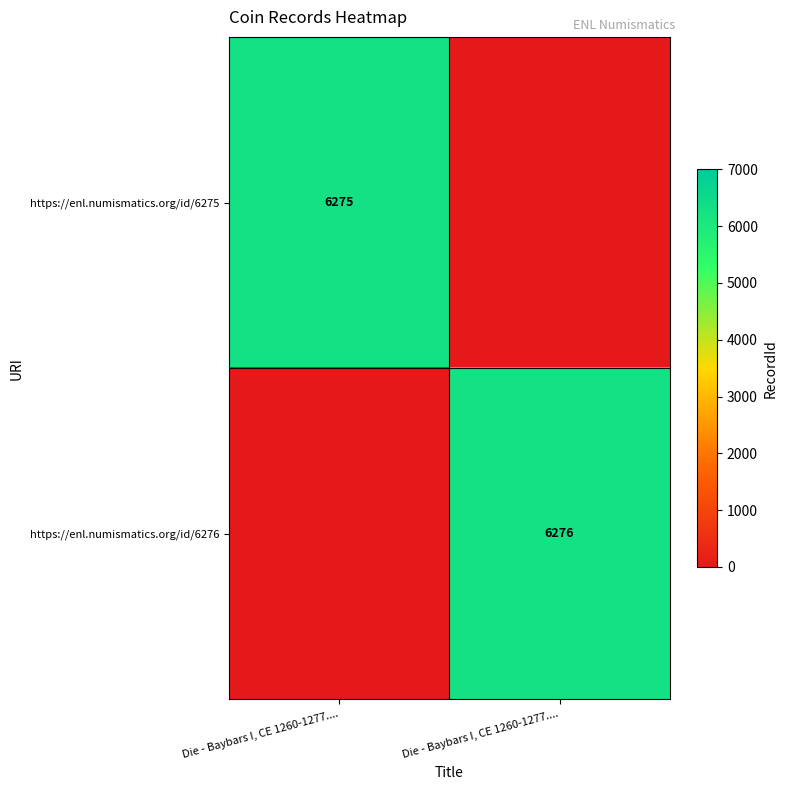

At how many categories does at least one series exceed 4300?

2